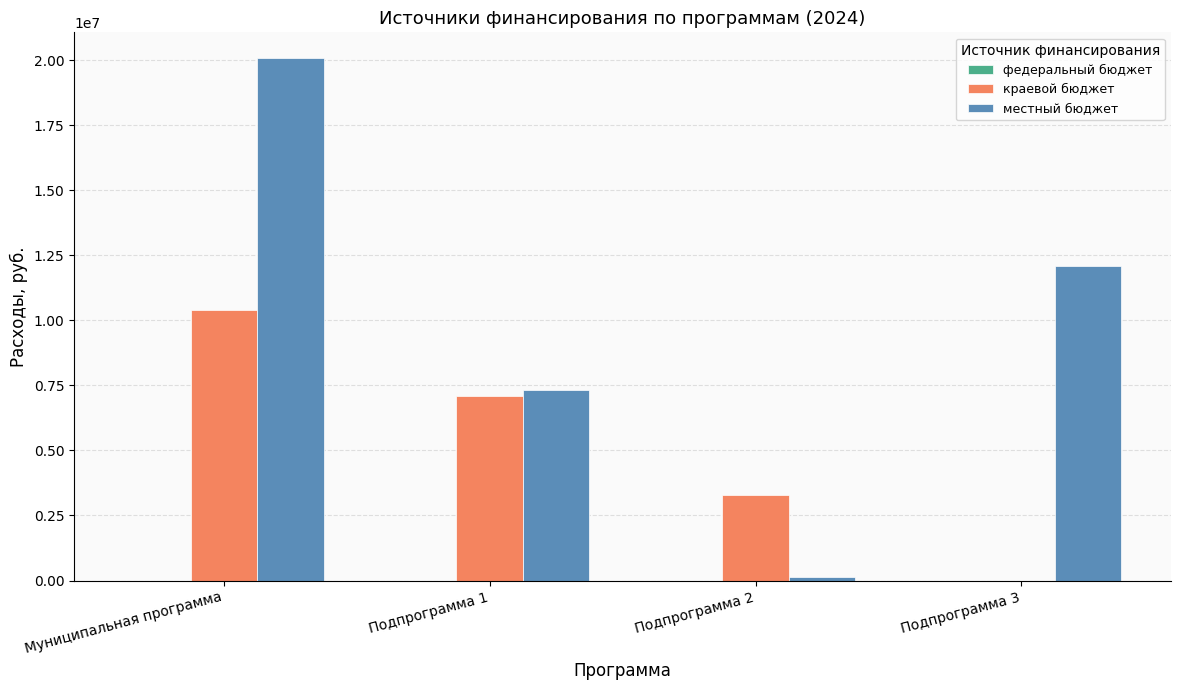

Which category has the highest value across all series?

Муниципальная программа